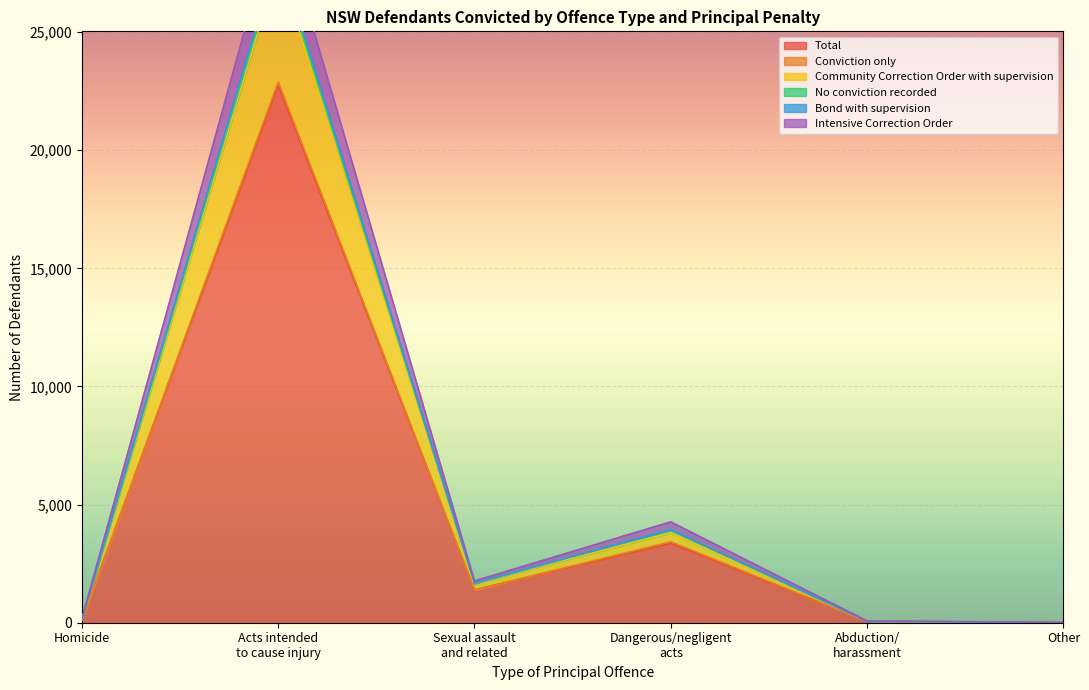

True or false: Community Correction Order with supervision and Intensive Correction Order cross at least once.

False